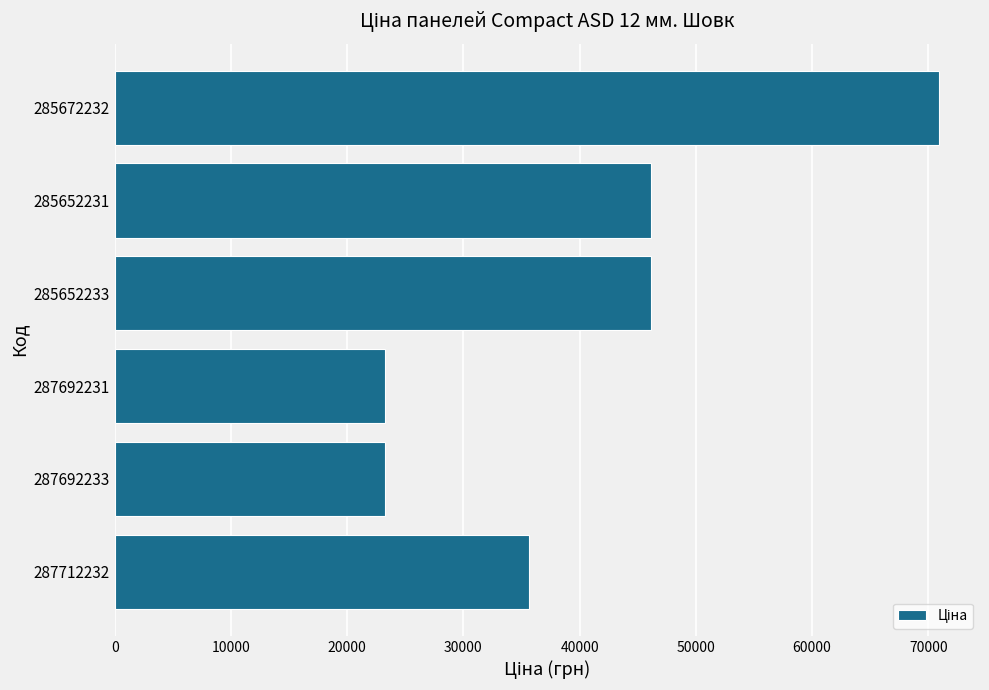

Which has a higher value, 285672232 or 285652231?

285672232